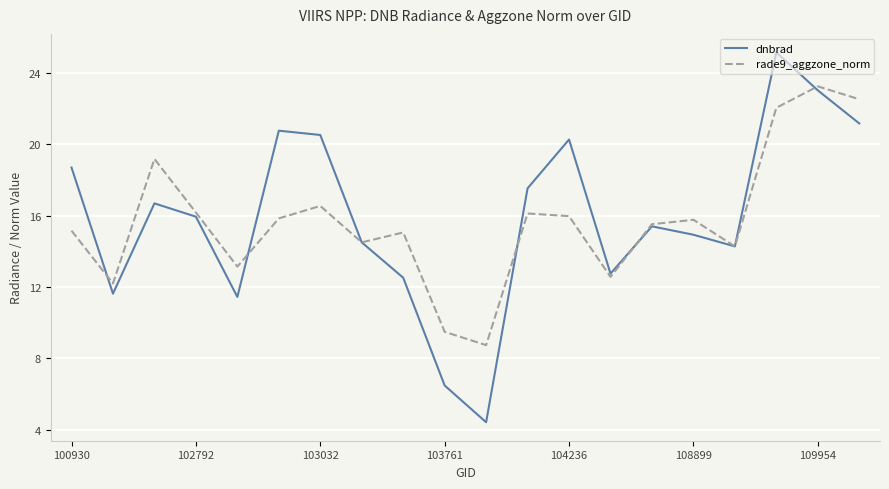

Which series has the largest total across all categories?

dnbrad